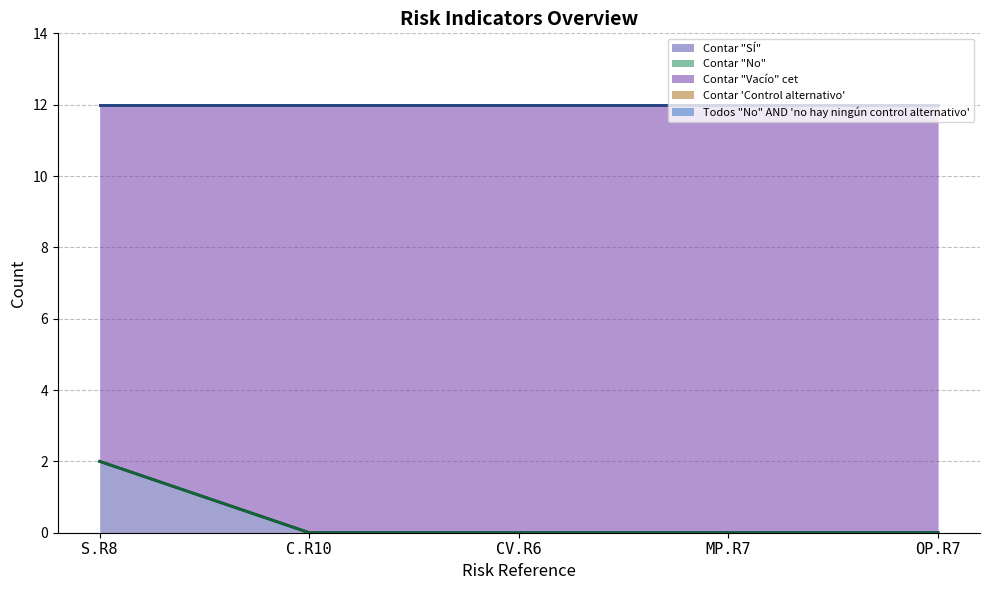

At which label is Contar "SÍ" (line) closest to 1?

S.R8